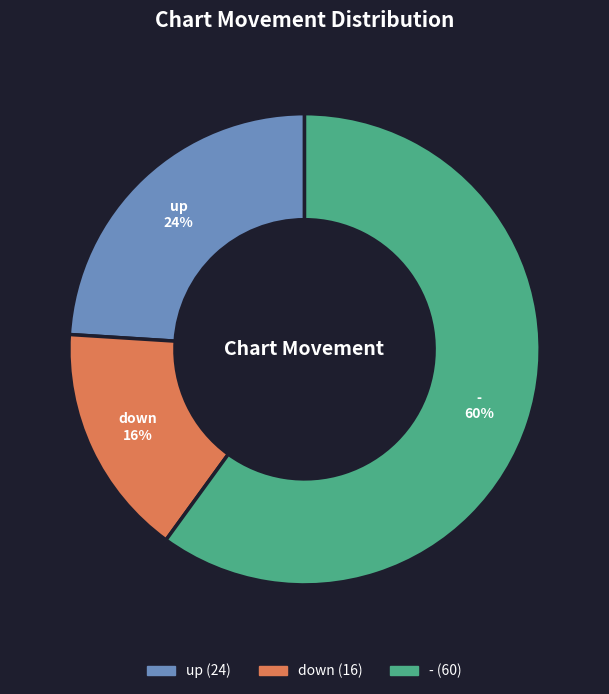

Does down represent more than half of the total?

No